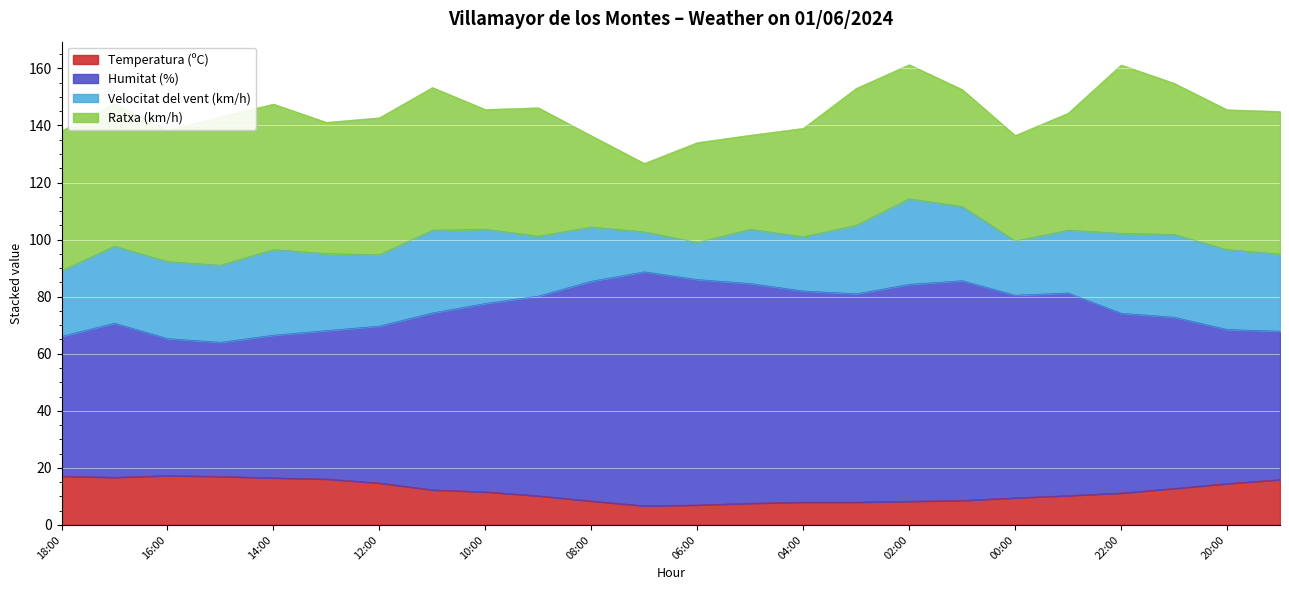

True or false: Humitat (%) and Temperatura (ºC) cross at least once.

False